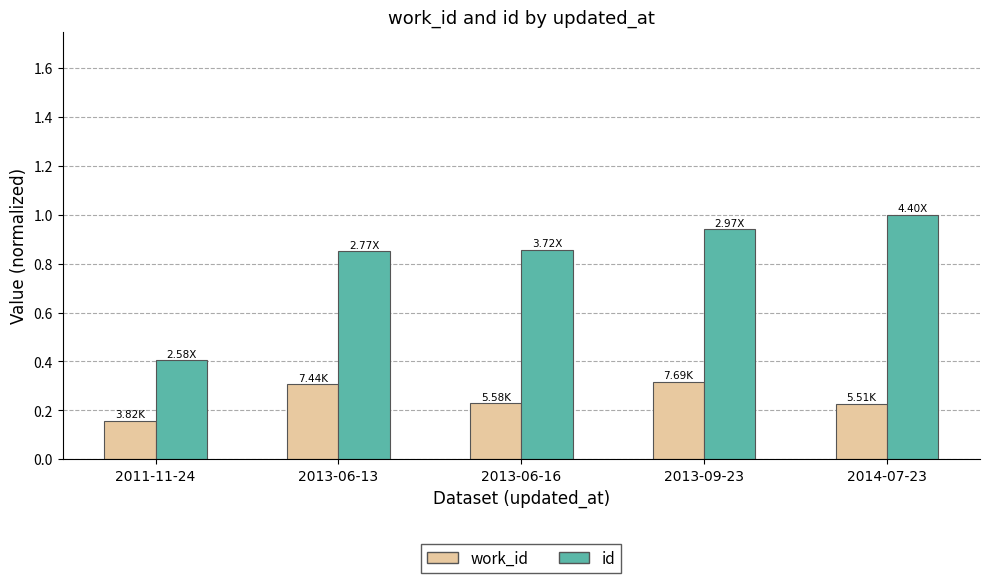

At how many categories does at least one series exceed 0?

5